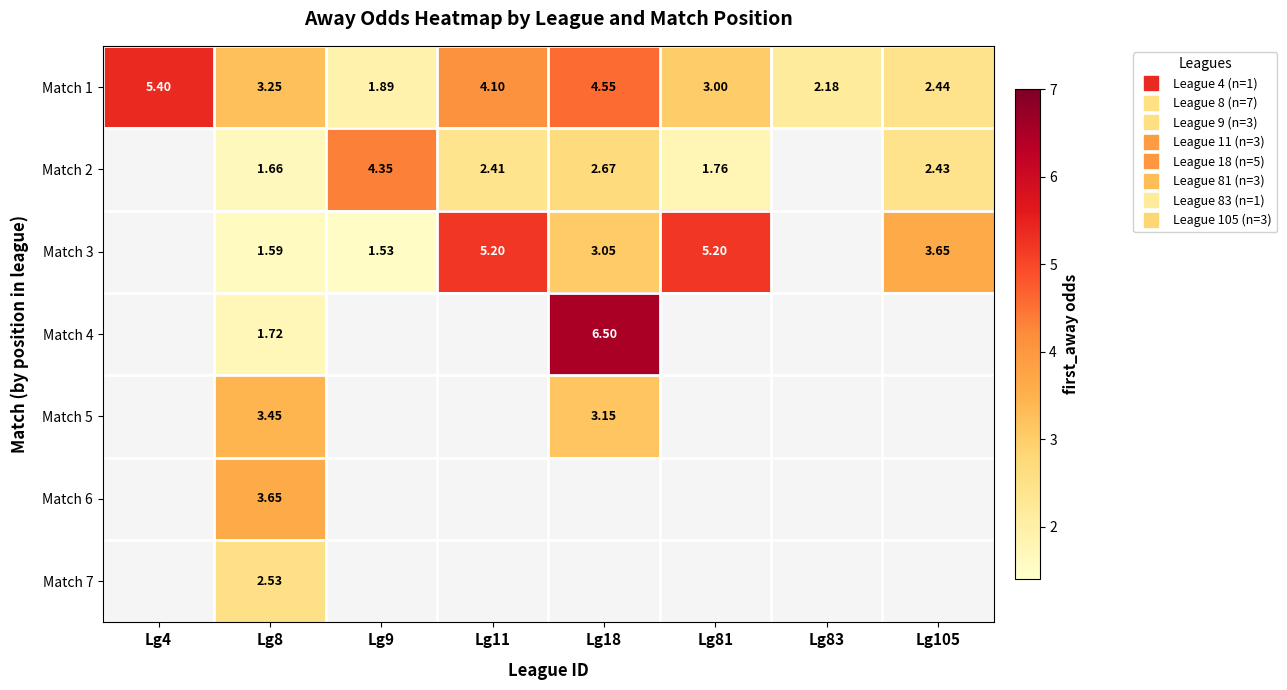

Which series has the largest total across all categories?

Match 1